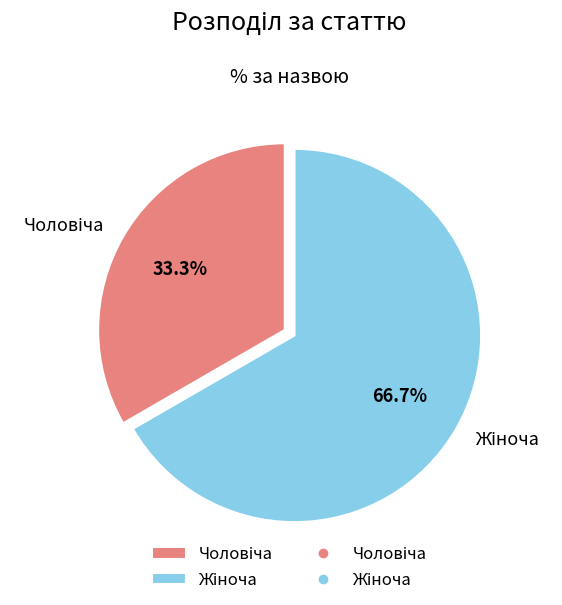

How many segments does this pie chart have?

2